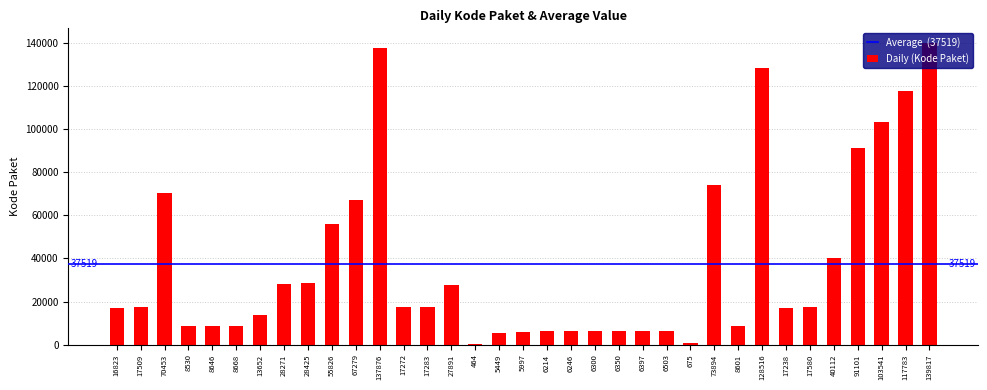

What is the difference between the maximum and second lowest values?

139142